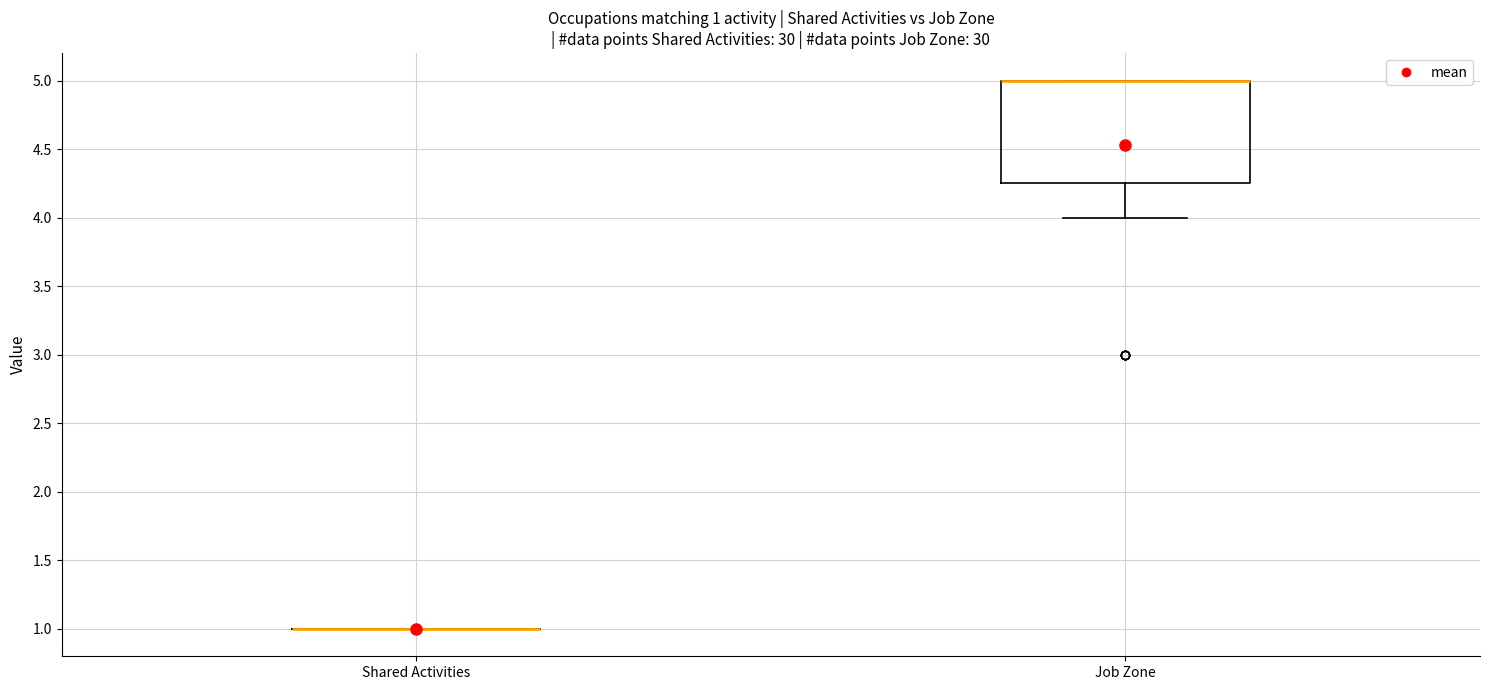

Comparing the boxes themselves (not the whiskers), which one is the tallest?

Job Zone